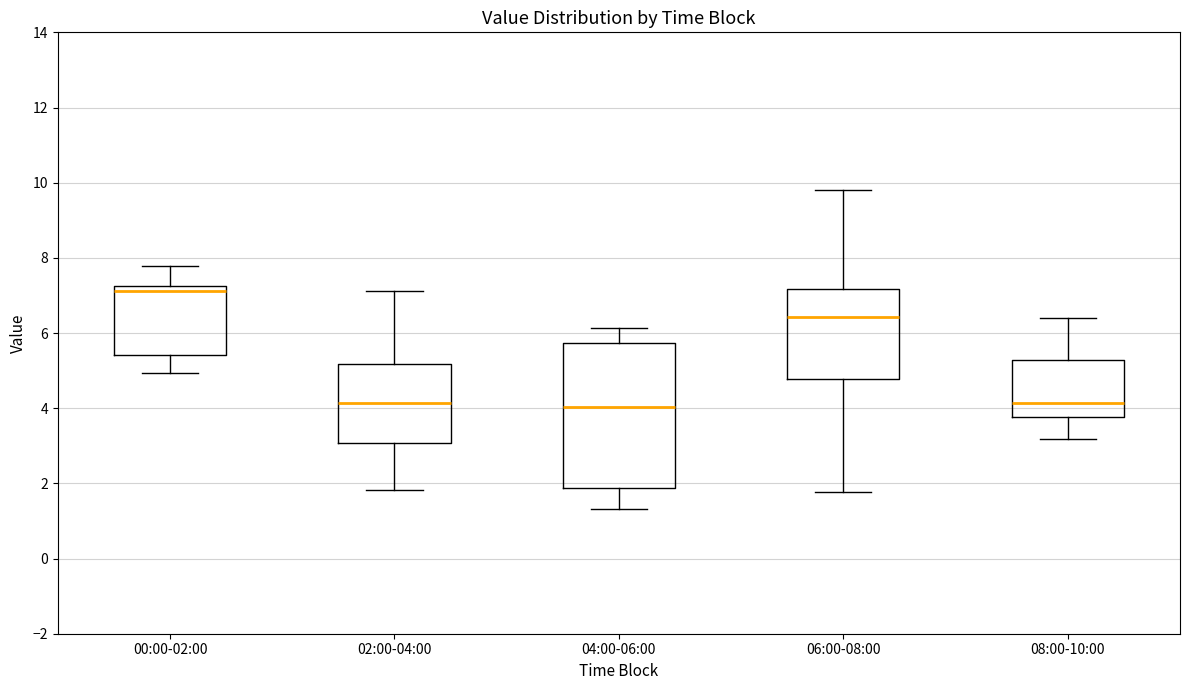

Which box is the tallest, from its lower edge to its upper edge?

04:00-06:00